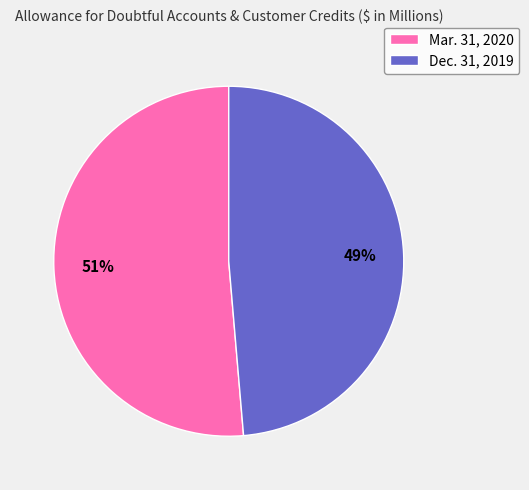

To the nearest percent, what is the average slice percentage?

50%